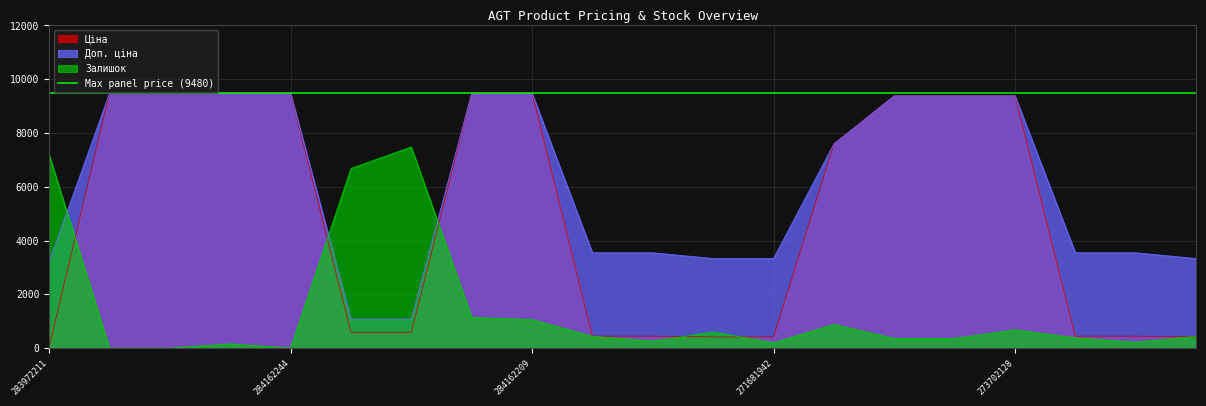

Where is Залишок nearest to the value 3740?

284162210